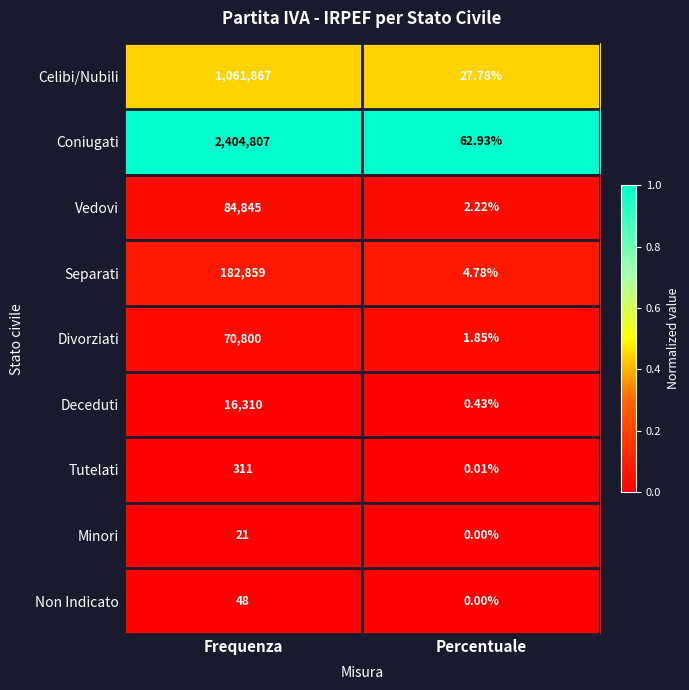

Where is Coniugati nearest to the value 1202434?

Percentuale